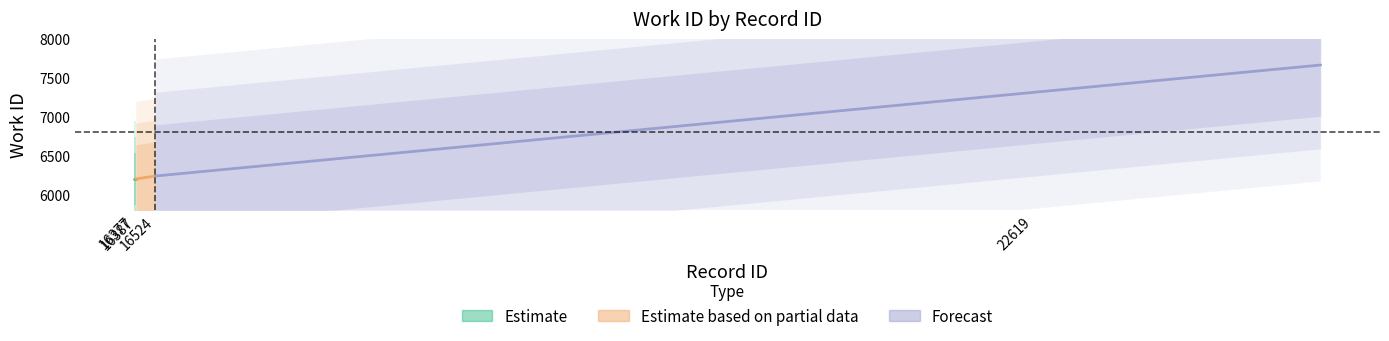

True or false: Forecast has a value of 10928 at 16377.

False